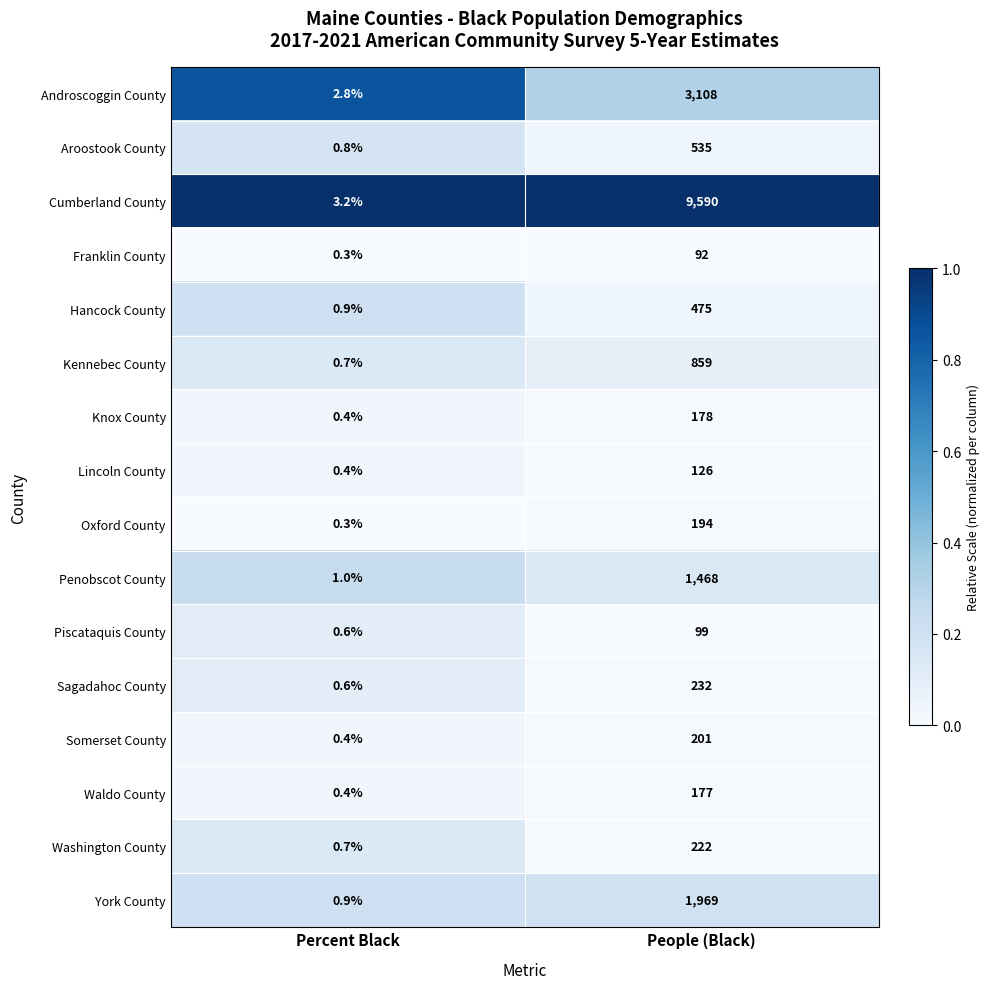

Which category has the highest value in the Penobscot County series?

People (Black)